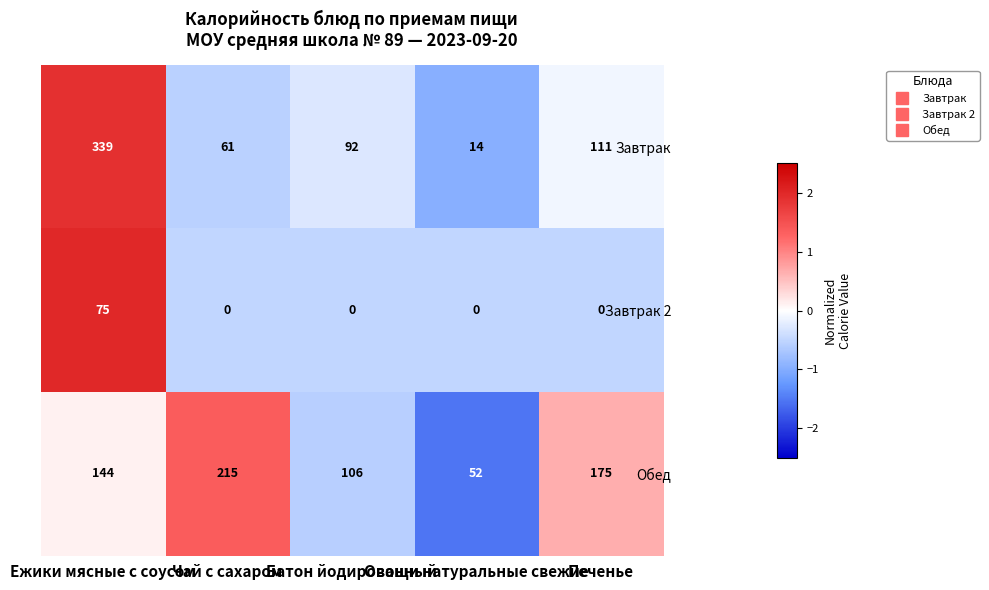

At how many categories does at least one series exceed 132?

3